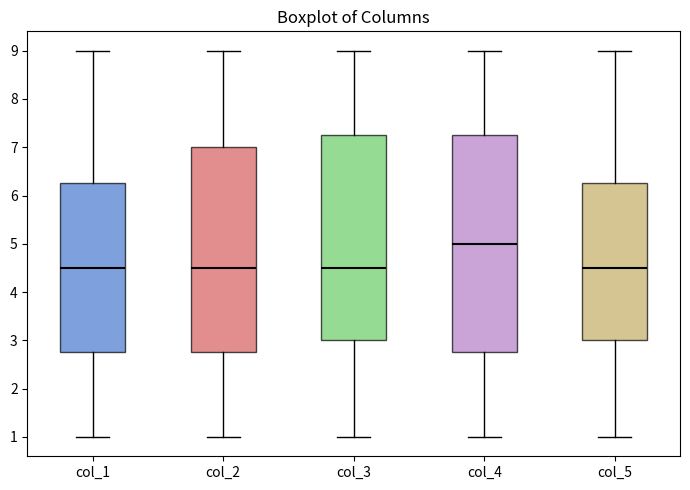

Comparing the boxes themselves (not the whiskers), which one is the tallest?

col_4